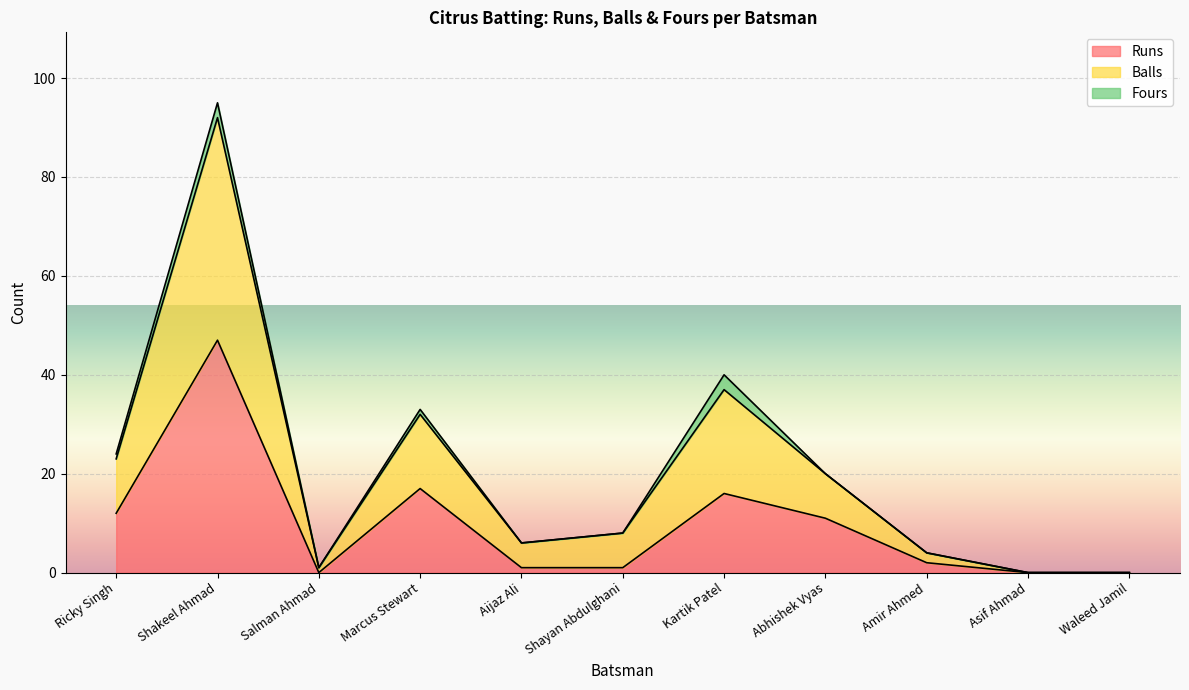

Which series has the widest spread of values?

Balls